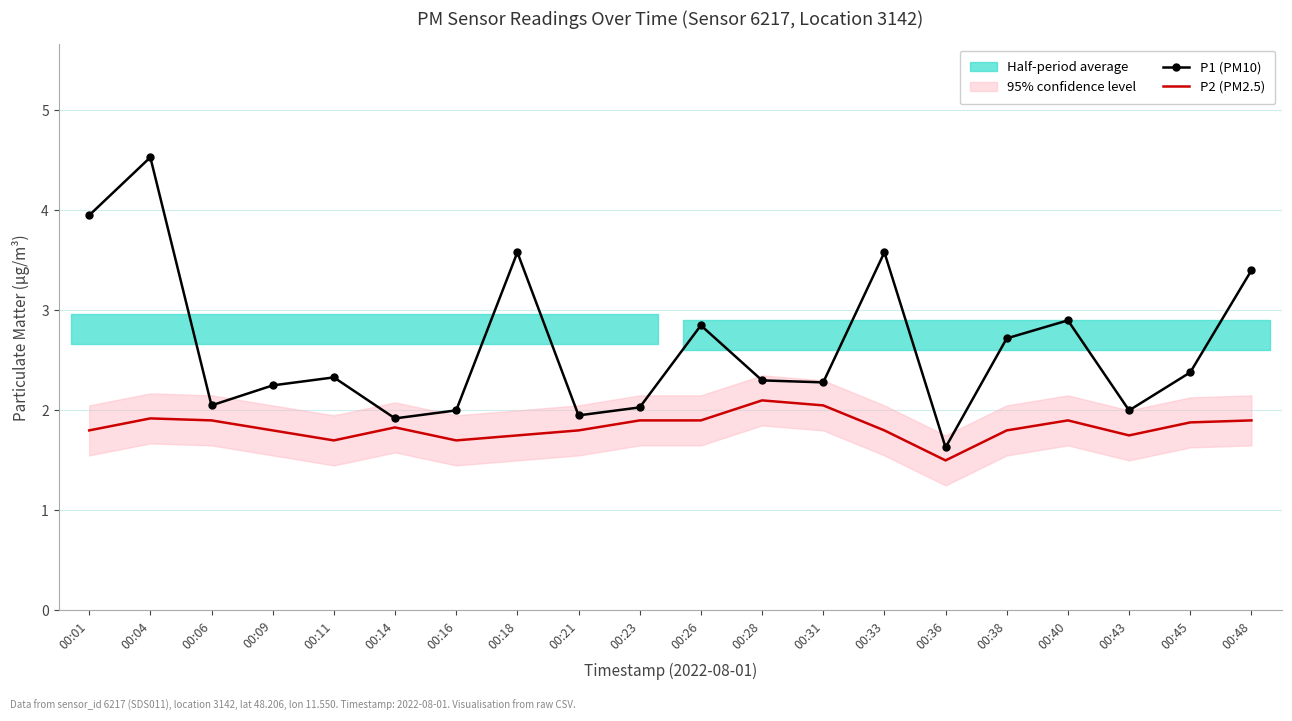

The P2 (PM2.5) series shows 2.3 at 00:16. True or false?

False